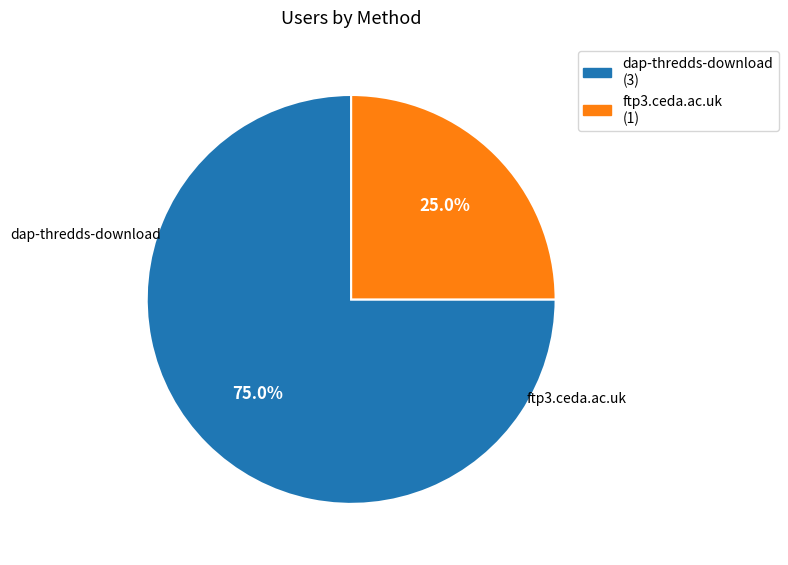

Is the sum of ftp3.ceda.ac.uk and dap-thredds-download greater than half?

Yes